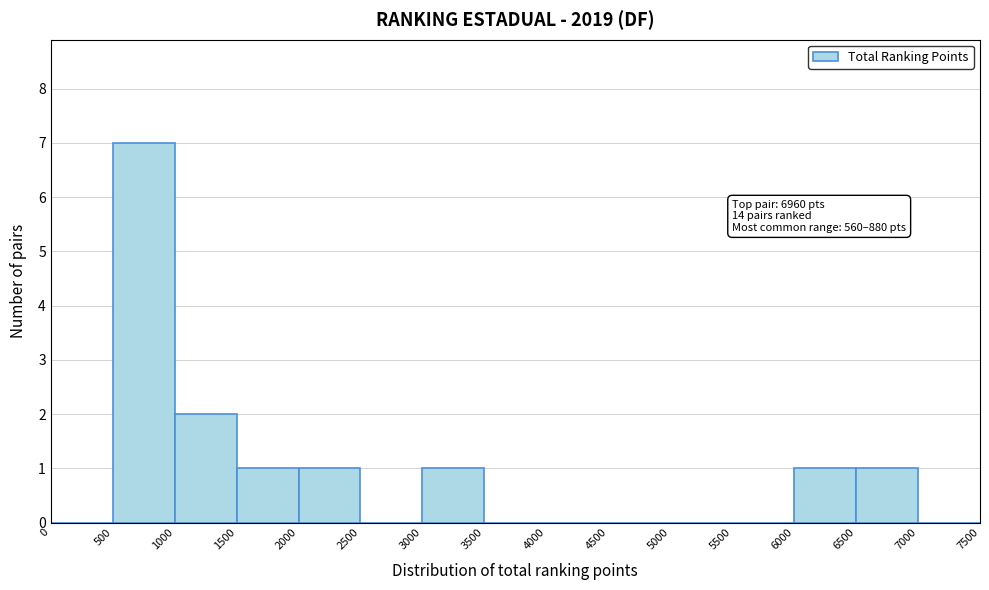

Which range on the x-axis has the tallest bar?

500 to 1000